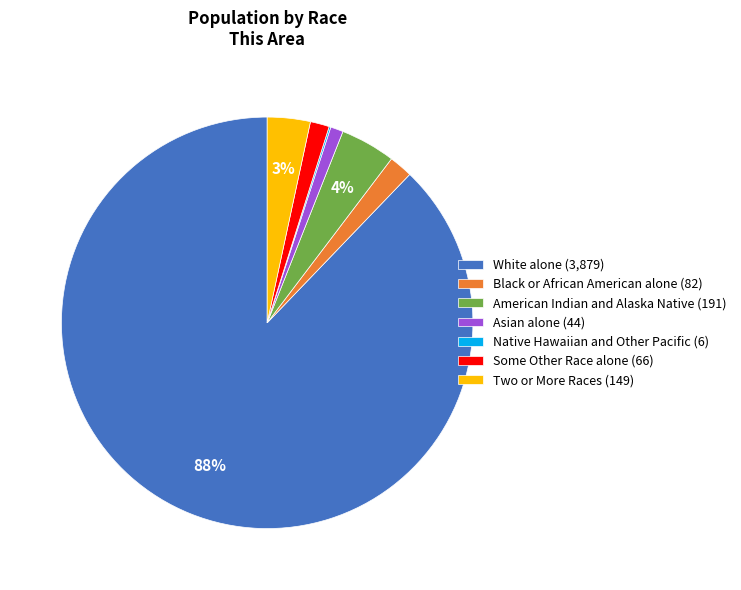

Which slice is the largest?

White alone